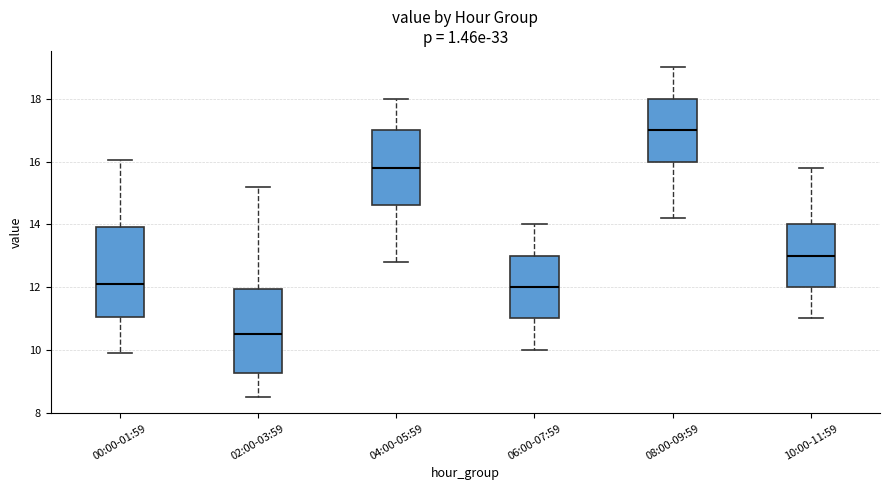

Which box has the lowest median line?

02:00-03:59